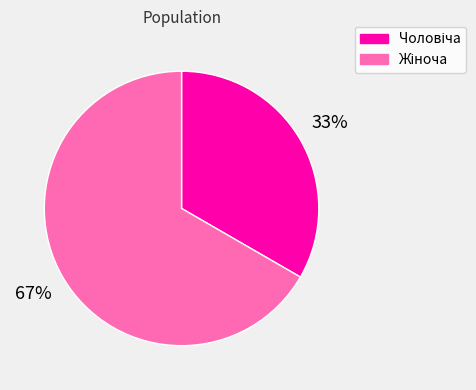

How many segments does this pie chart have?

2